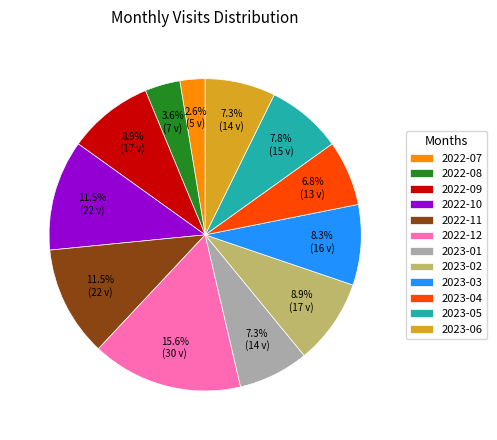

What portion of the pie excludes 2023-02?

91.1%